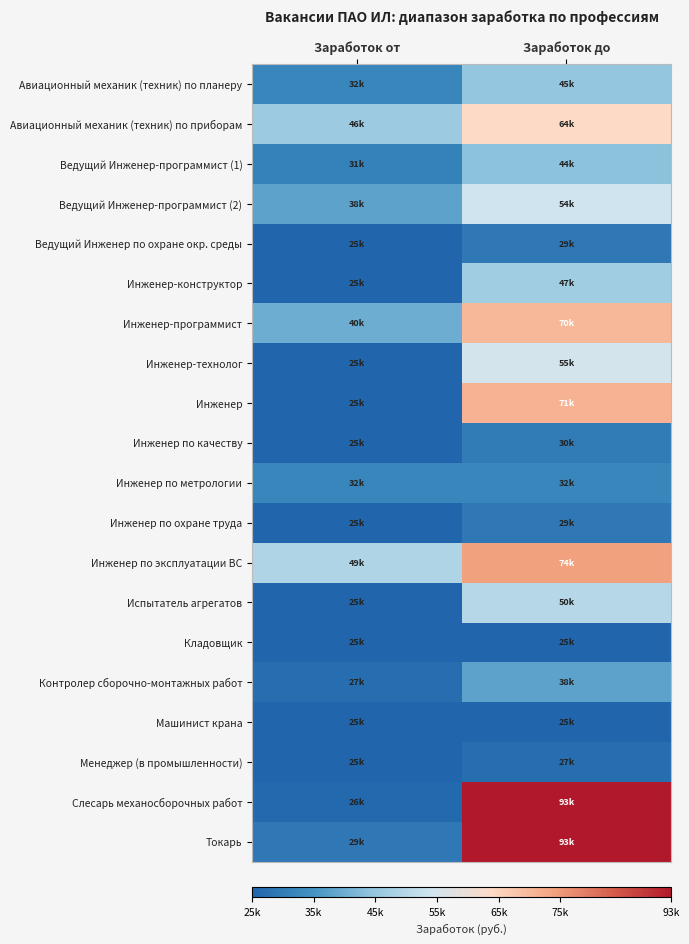

Which series has the largest total across all categories?

Инженер по эксплуатации ВС